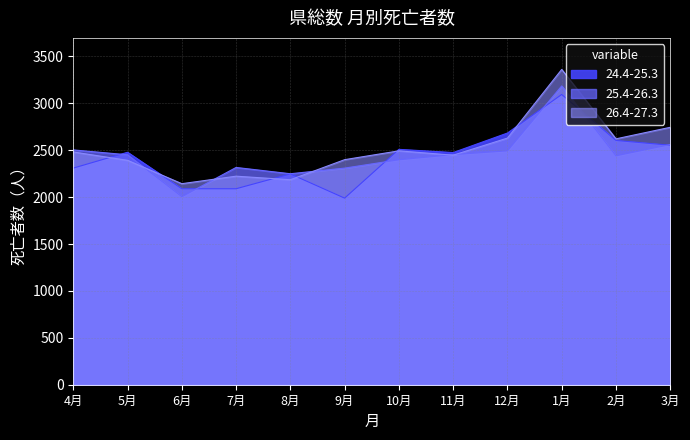

What is the label of the 4th point from the right?

12月